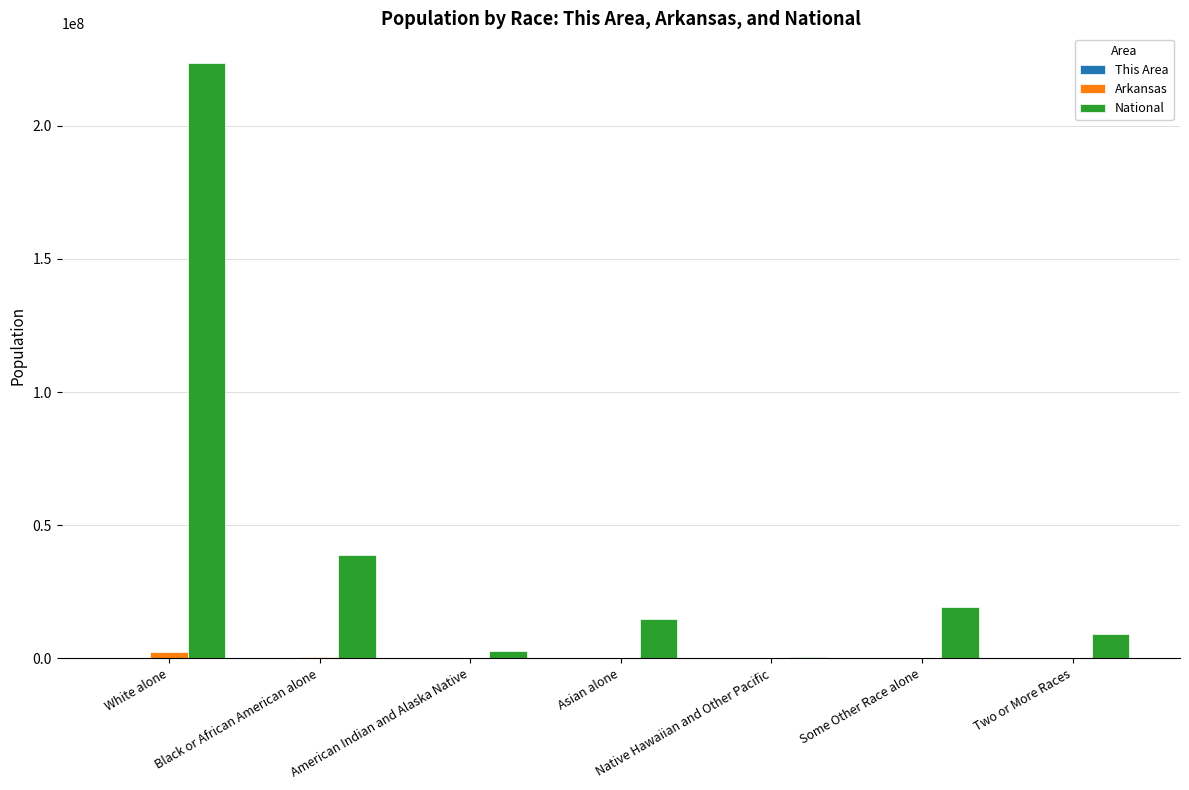

What is the sum of all National values?

308745538